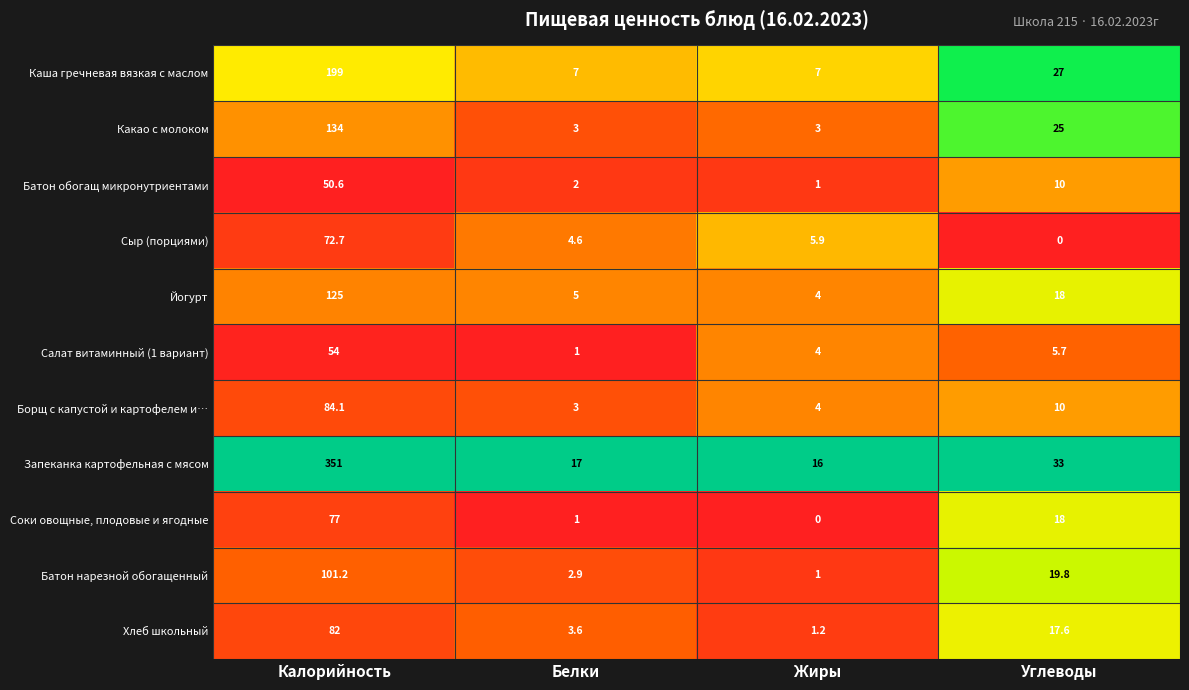

What is the total value across all series at Углеводы?

184.1